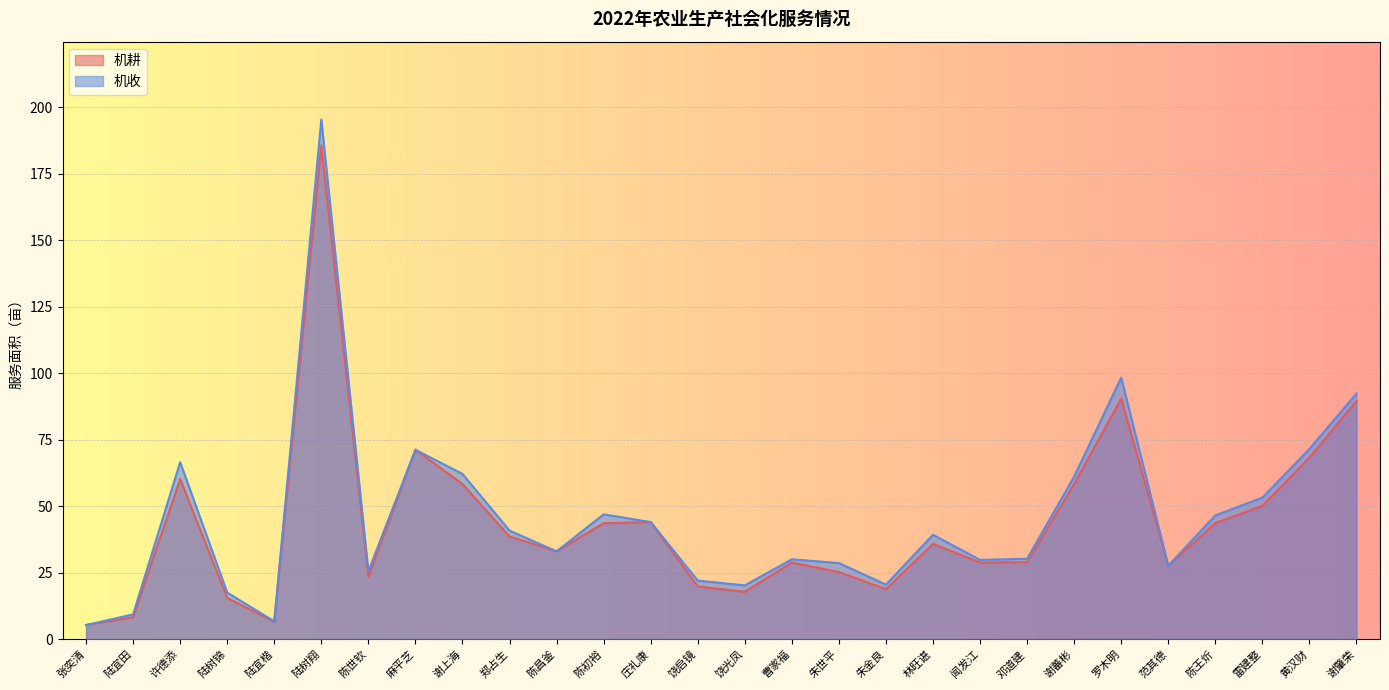

Rank the series by their maximum value, from lowest to highest.

机耕, 机收